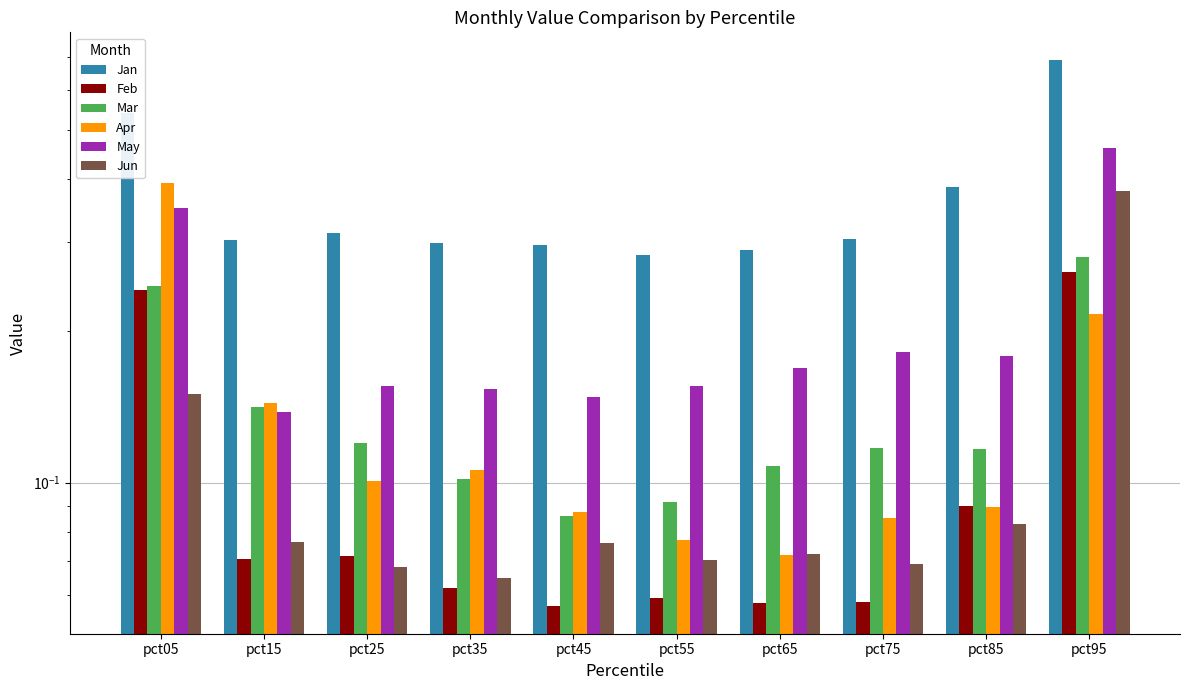

What is the spread (max minus min) of values at pct55?

0.2